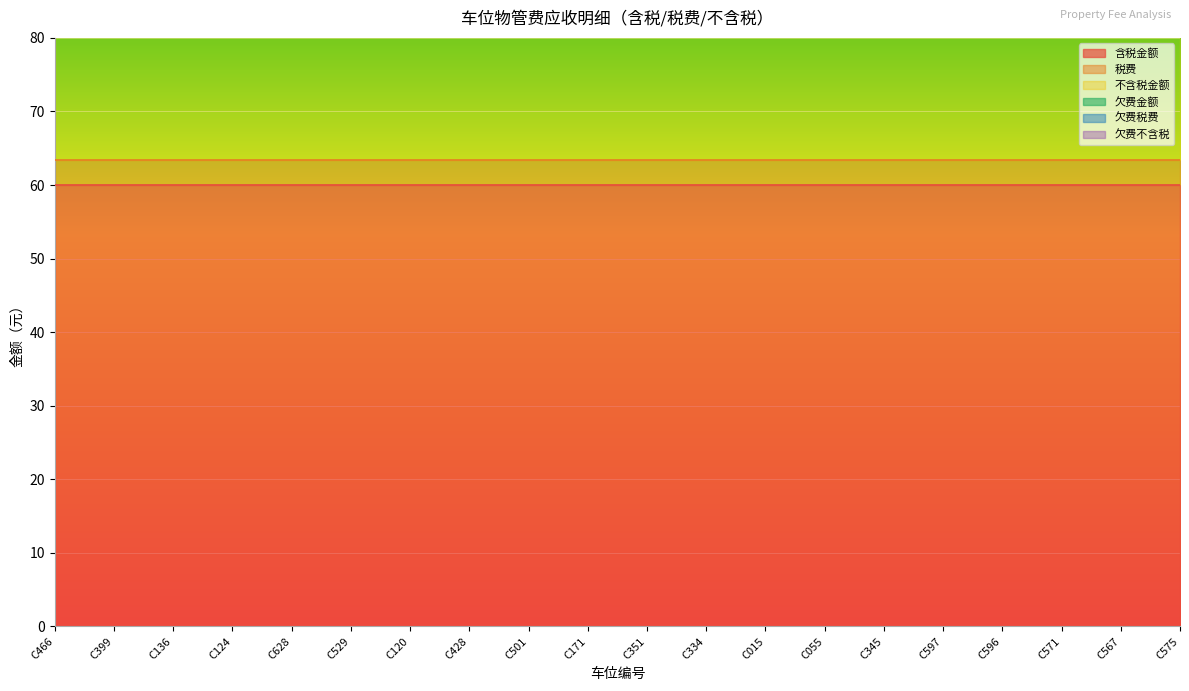

At which category is the sum across all series the highest?

C124